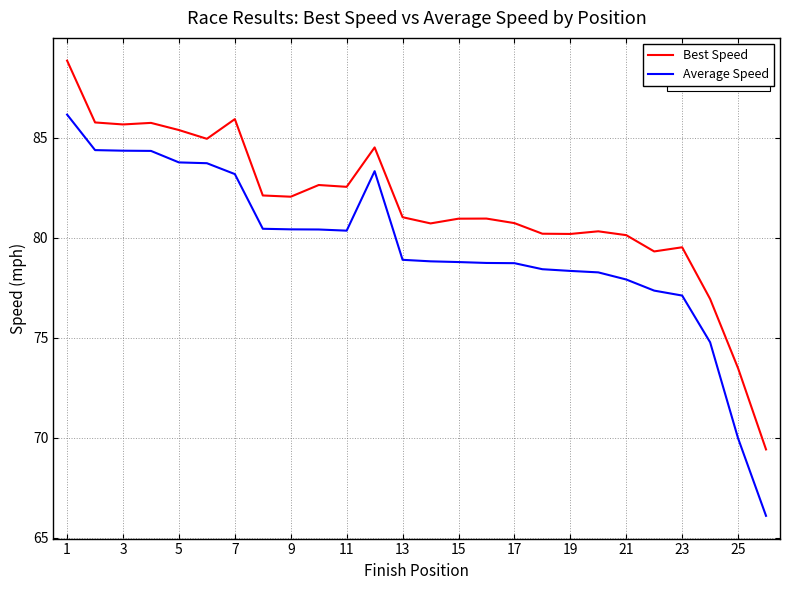

What is the lowest value of the Best Speed series?

69.4